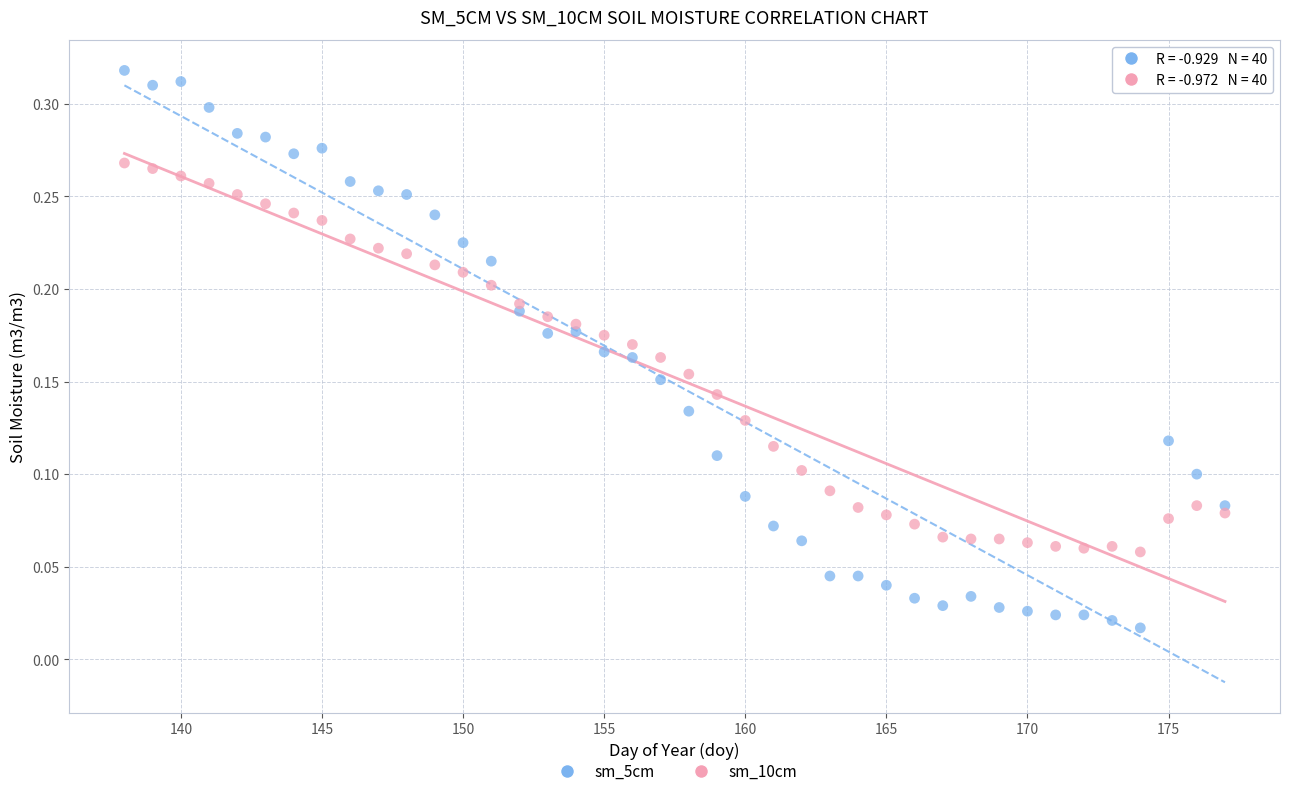

Which series reaches the maximum Y coordinate?

sm_5cm